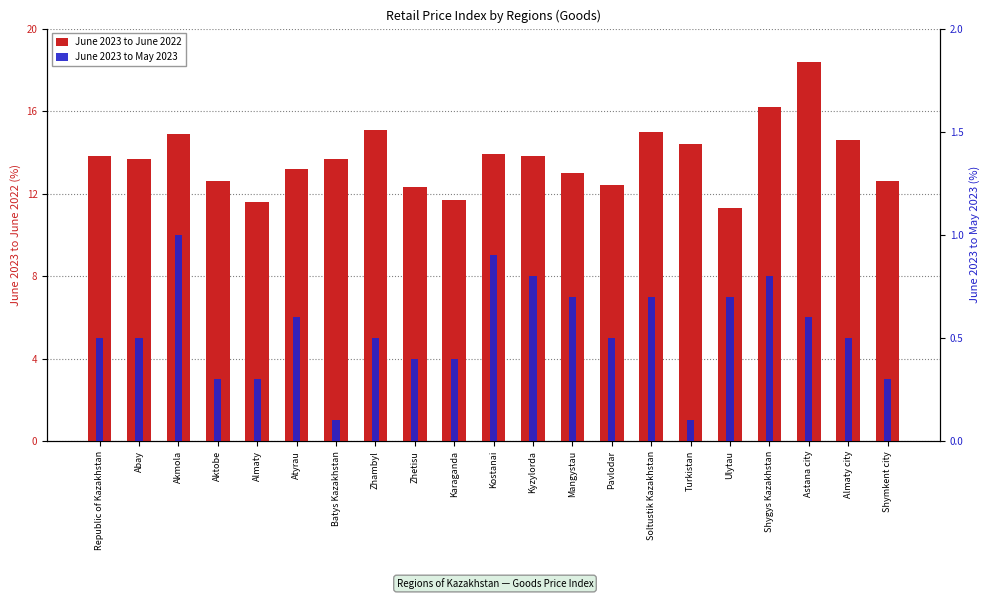

Which series has the largest total across all categories?

June 2023 to June 2022